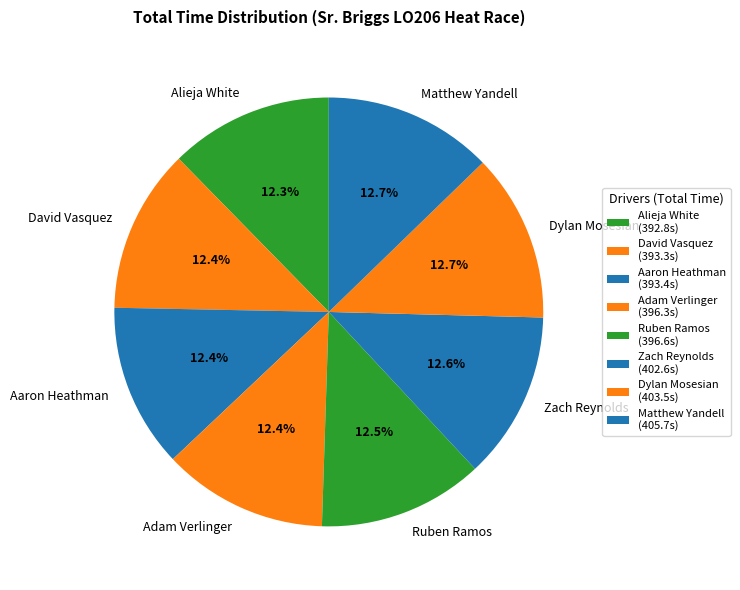

To the nearest percent, what percentage of the pie is Alieja White?

12%